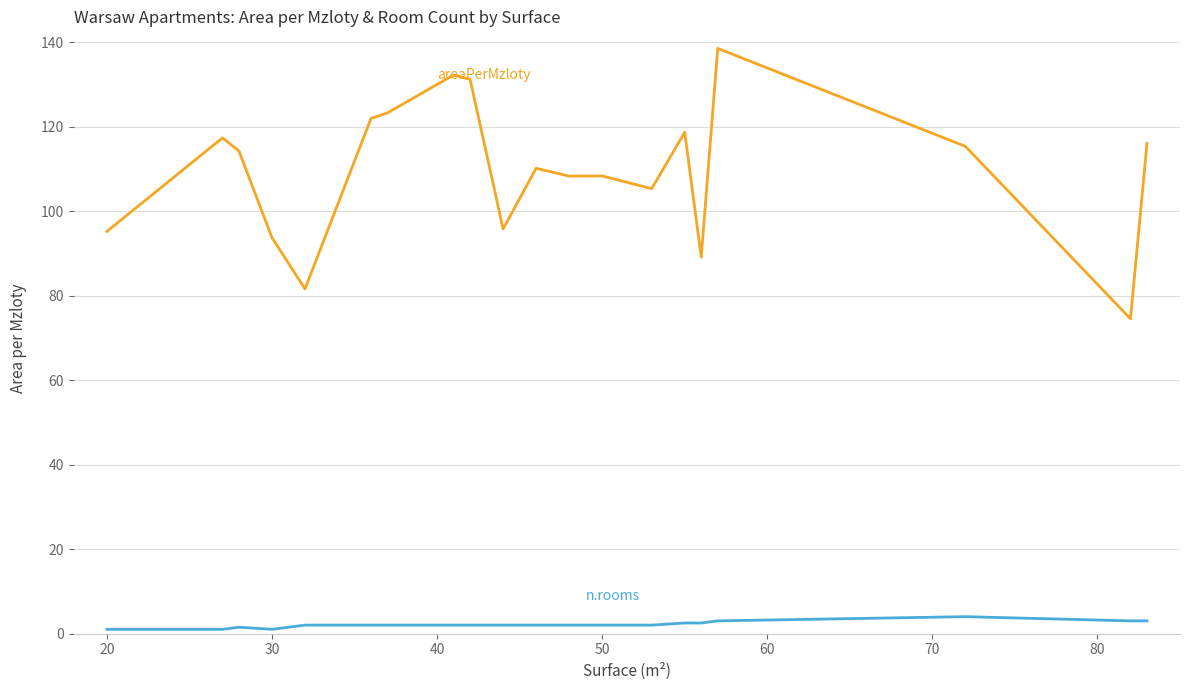

What is the minimum value shown in the chart?

1.0